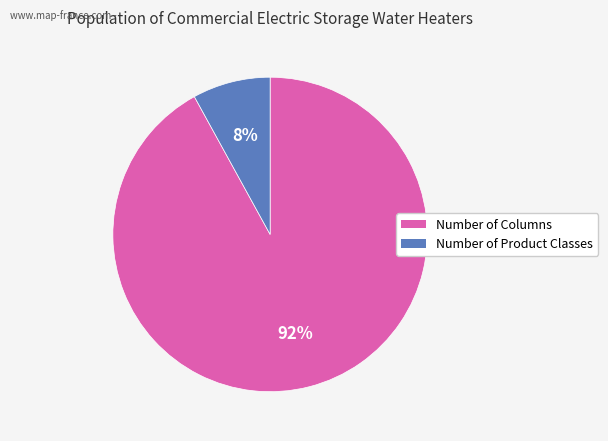

To the nearest percent, what portion does Number of Product Classes represent?

8%